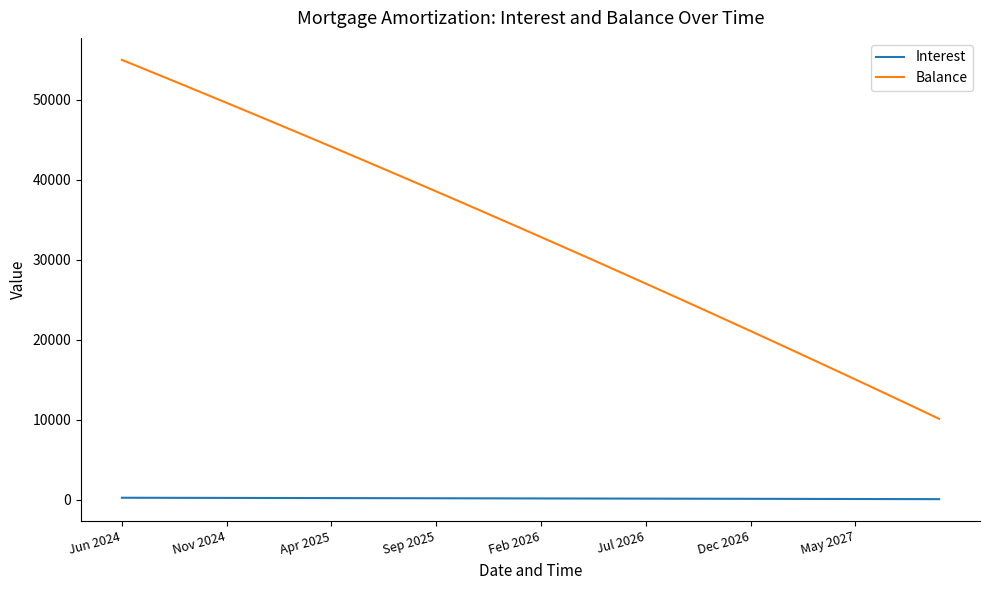

List the series in order of their overall mean, highest first.

Balance, Interest